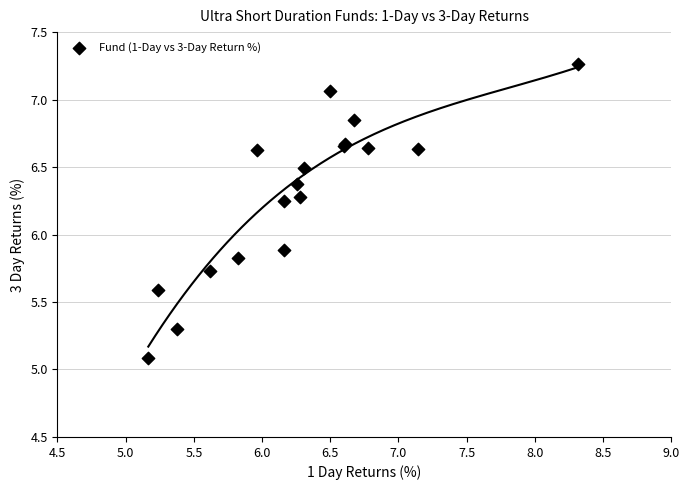

What Y value in the scatter plot is closest to 6?

5.9